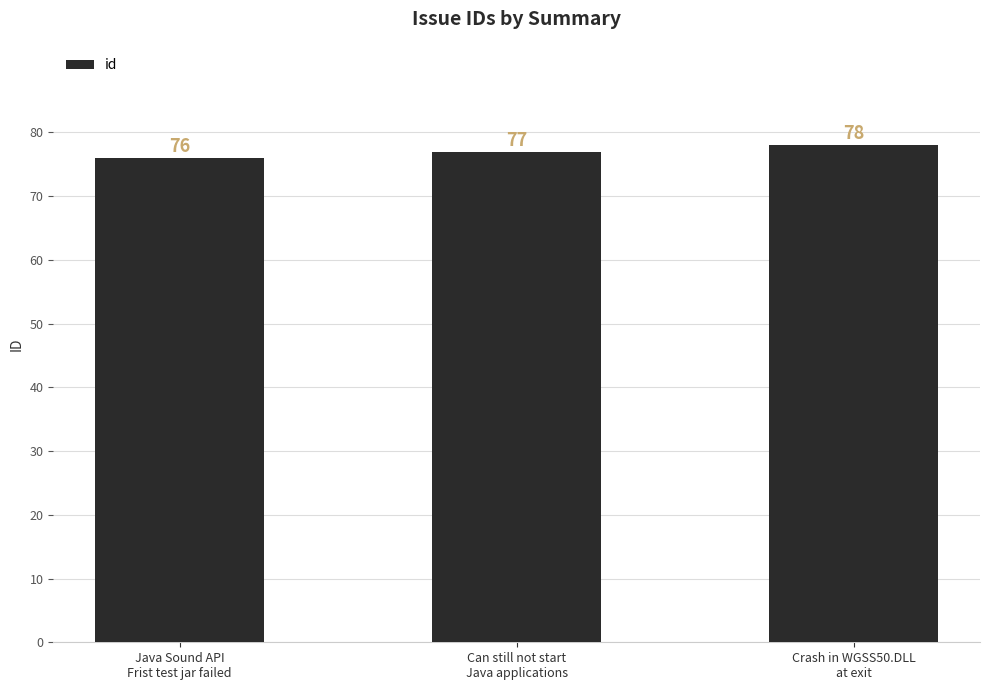

What is the change in value from Java Sound API
Frist test jar failed to Can still not start
Java applications?

+1